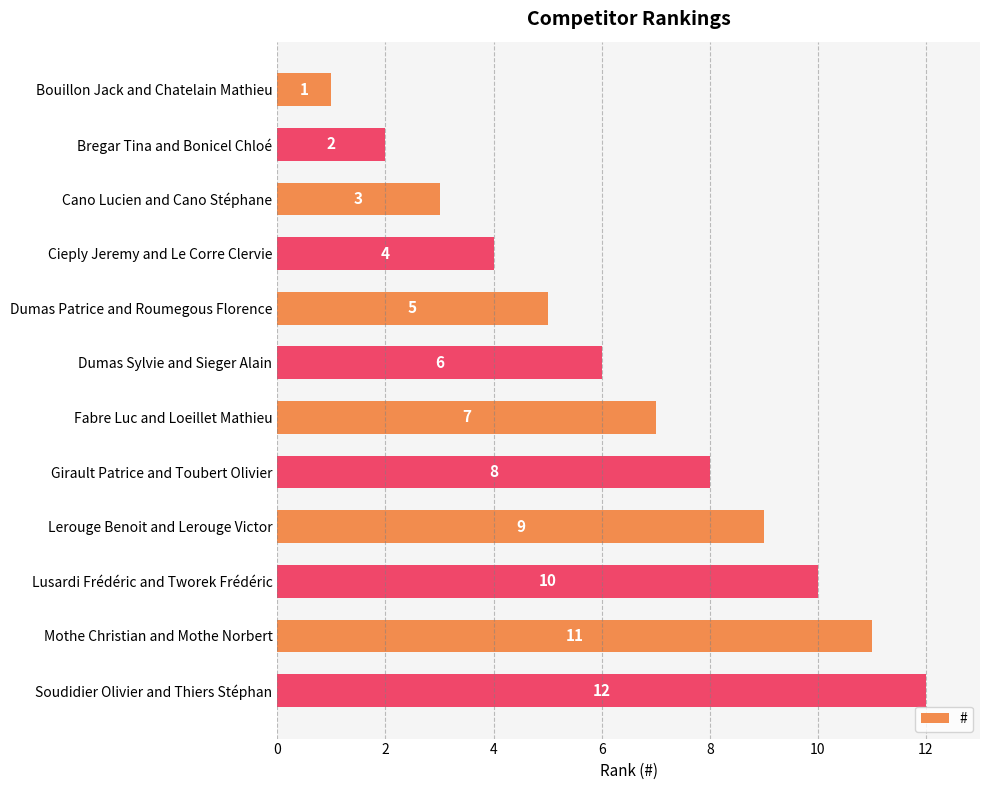

What is the change in value from Bregar Tina and Bonicel Chloé to Mothe Christian and Mothe Norbert?

+9